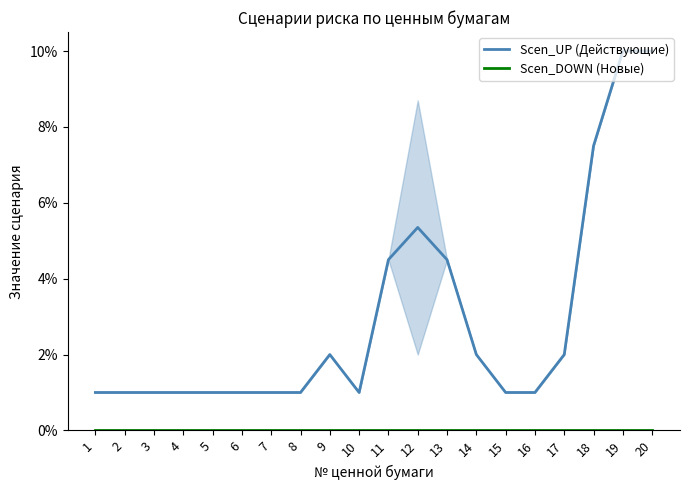

Which series changed the most between 12 and 19?

Scen_UP (Действующие)